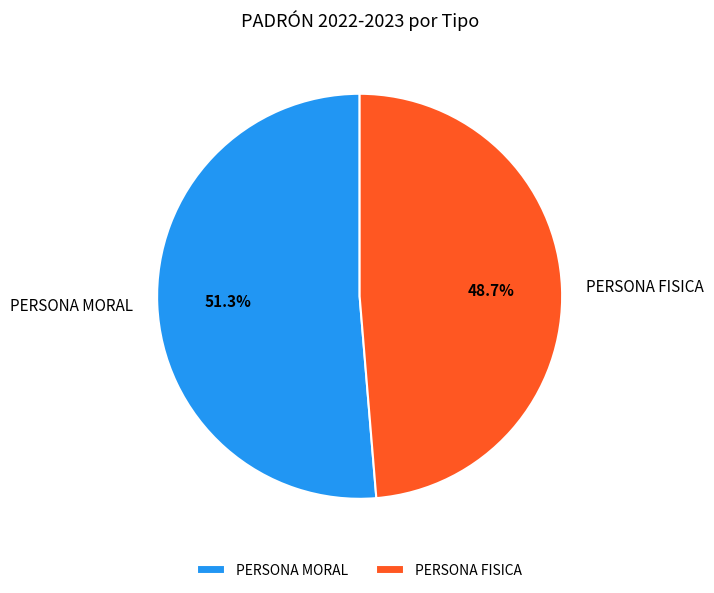

Rank the categories by value from highest to lowest.

PERSONA MORAL, PERSONA FISICA